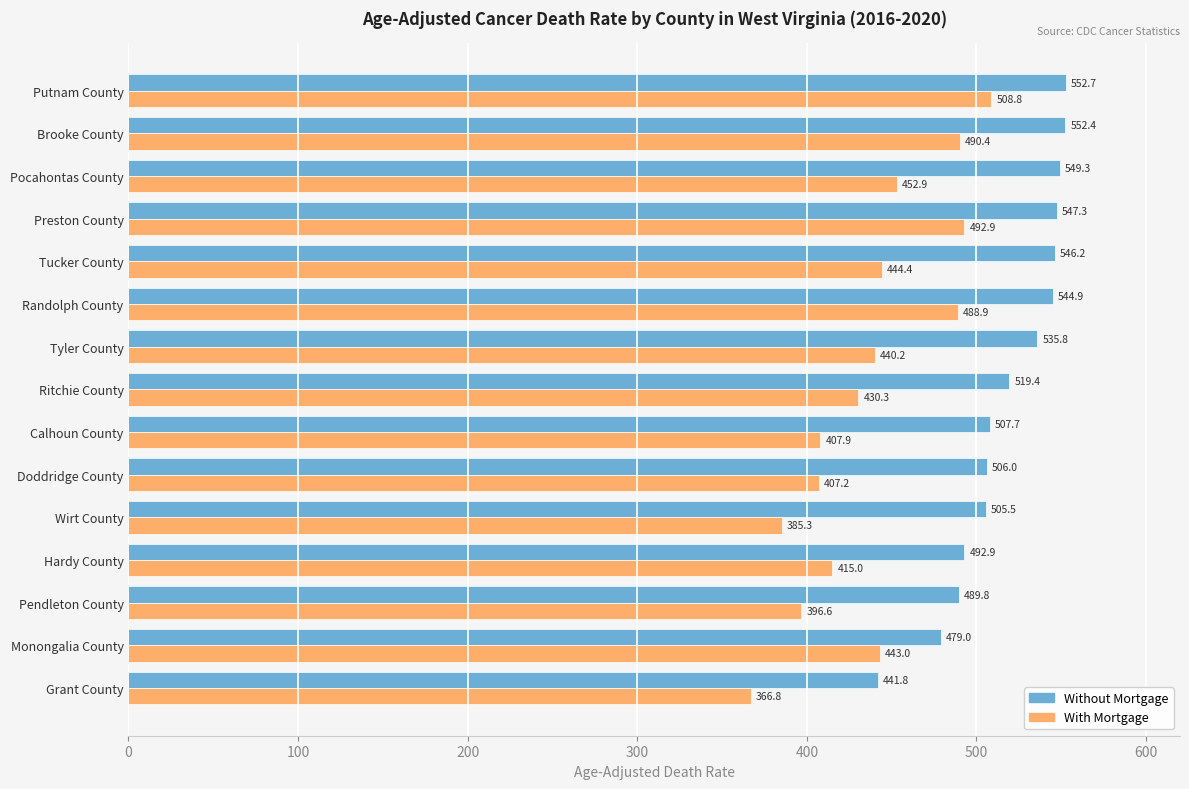

The With Mortgage series shows 196.2 at Grant County. True or false?

False